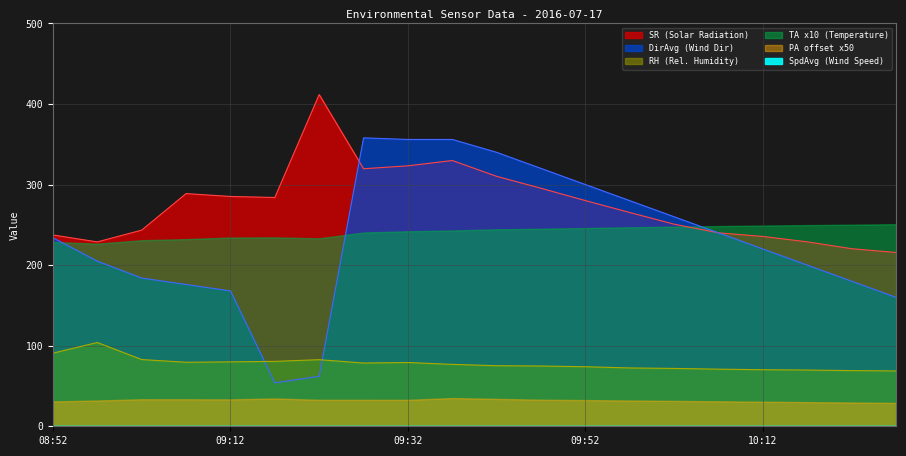

What is the average value of the SR series?

274.7